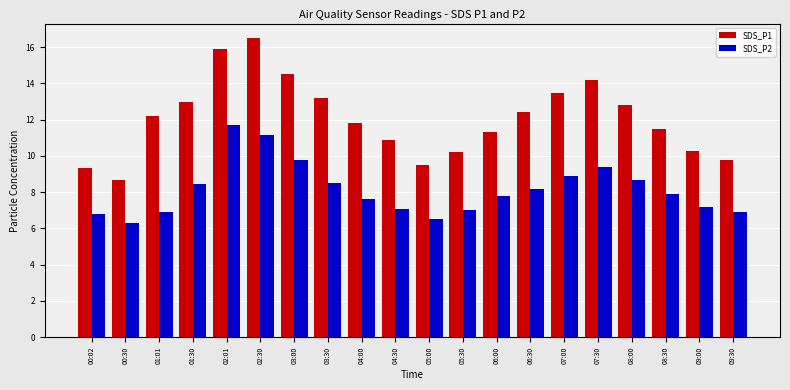

What are all the series names shown in the legend?

SDS_P1, SDS_P2